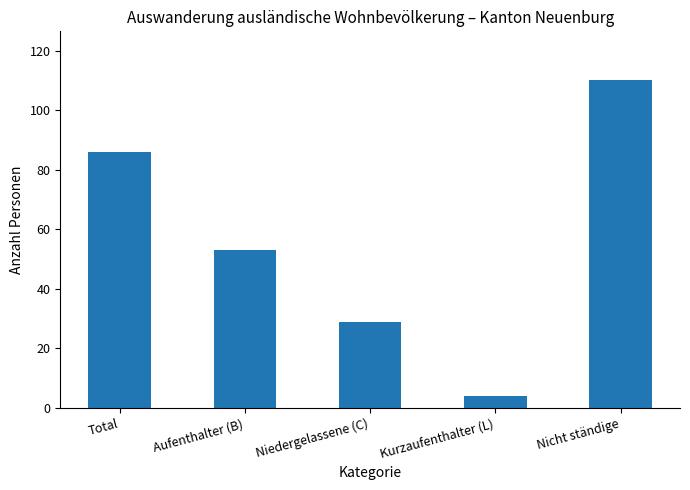

What is the smallest value displayed?

4